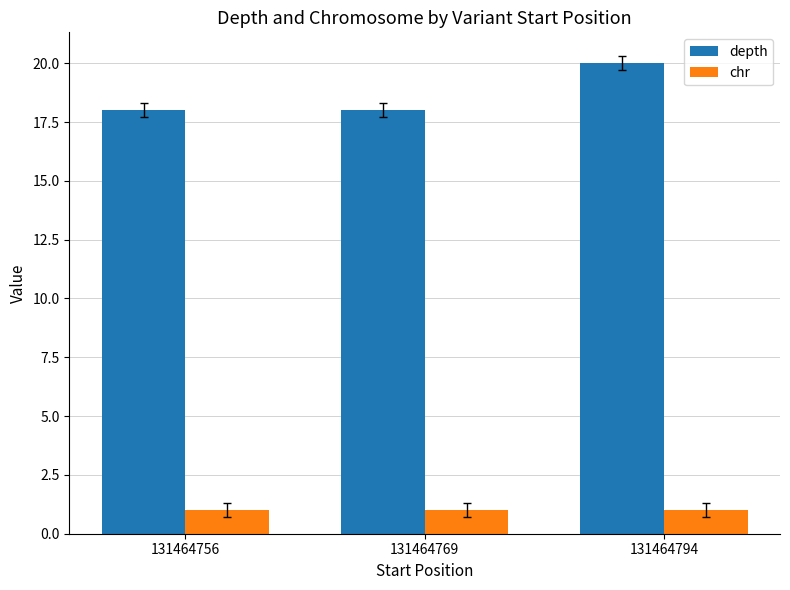

Reading left to right, what are all the values shown in this chart?

depth: 18	18	20
chr: 1	1	1